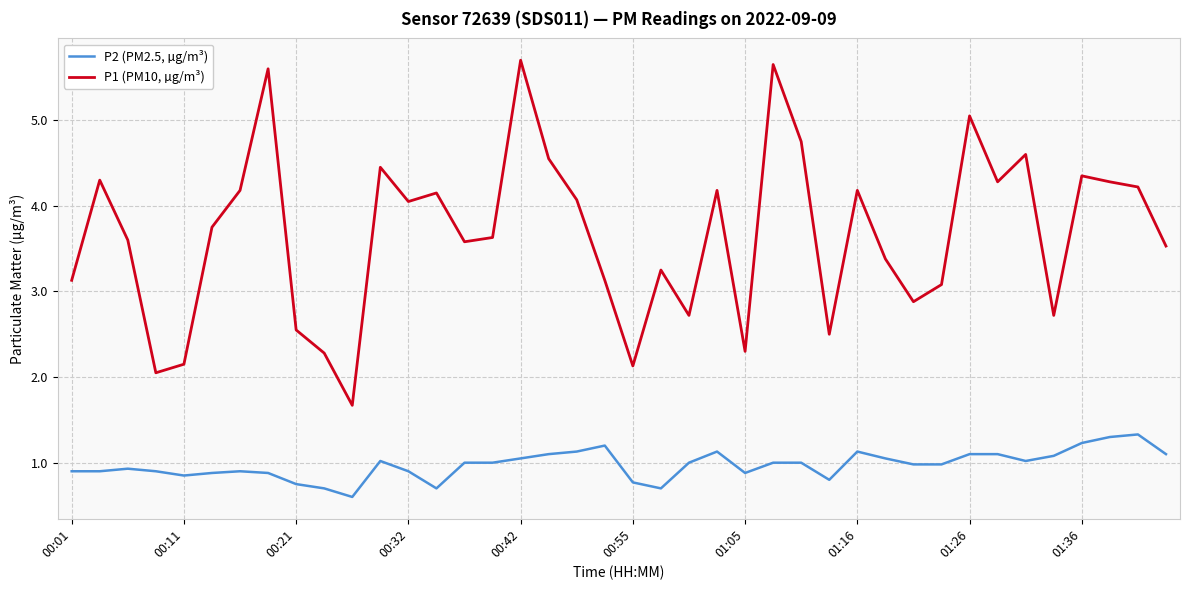

Rank the series by their average value, from lowest to highest.

P2 (PM2.5, µg/m³), P1 (PM10, µg/m³)